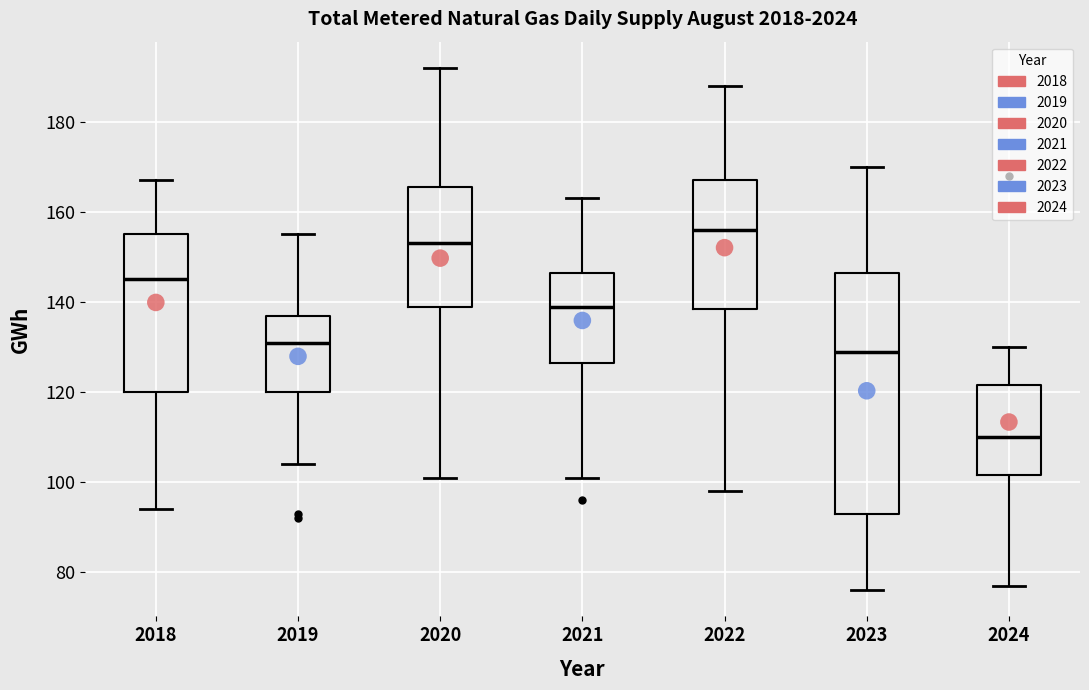

Reading left to right, transcribe this box plot: for each box, give where its median line is, the range the box spans, and where its two whiskers end, as read against the y-axis. The values are not printed on the chart, so give them approximately, as read against the axis.

2018: median 146, box 120 to 156, whiskers 94 to 168
2019: median 132, box 120 to 138, whiskers 104 to 156
2020: median 154, box 140 to 166, whiskers 102 to 192
2021: median 140, box 126 to 146, whiskers 102 to 164
2022: median 156, box 138 to 168, whiskers 98 to 188
2023: median 130, box 94 to 146, whiskers 76 to 170
2024: median 110, box 102 to 122, whiskers 78 to 130